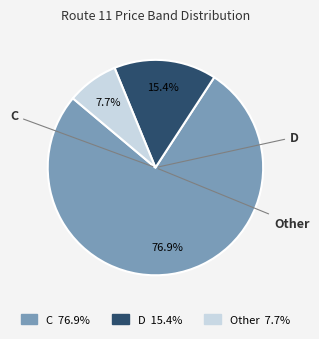

To the nearest percent, what is the average slice percentage?

33%